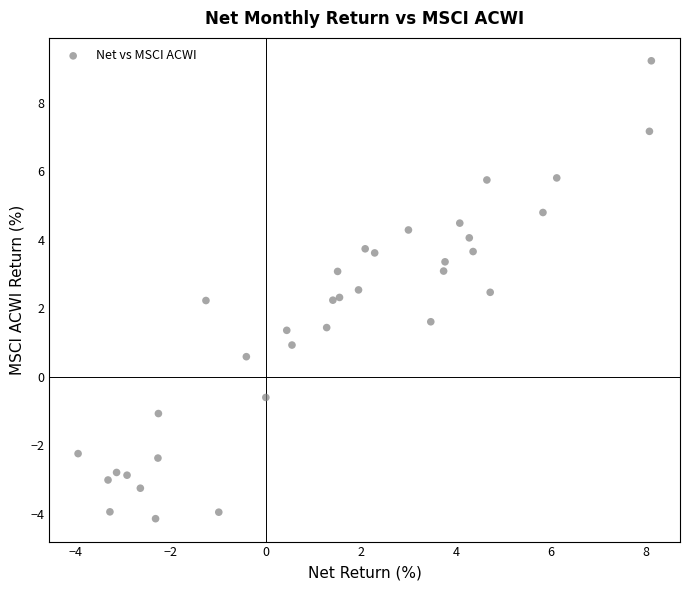

What is the range of X values (max minus min)?

12.1